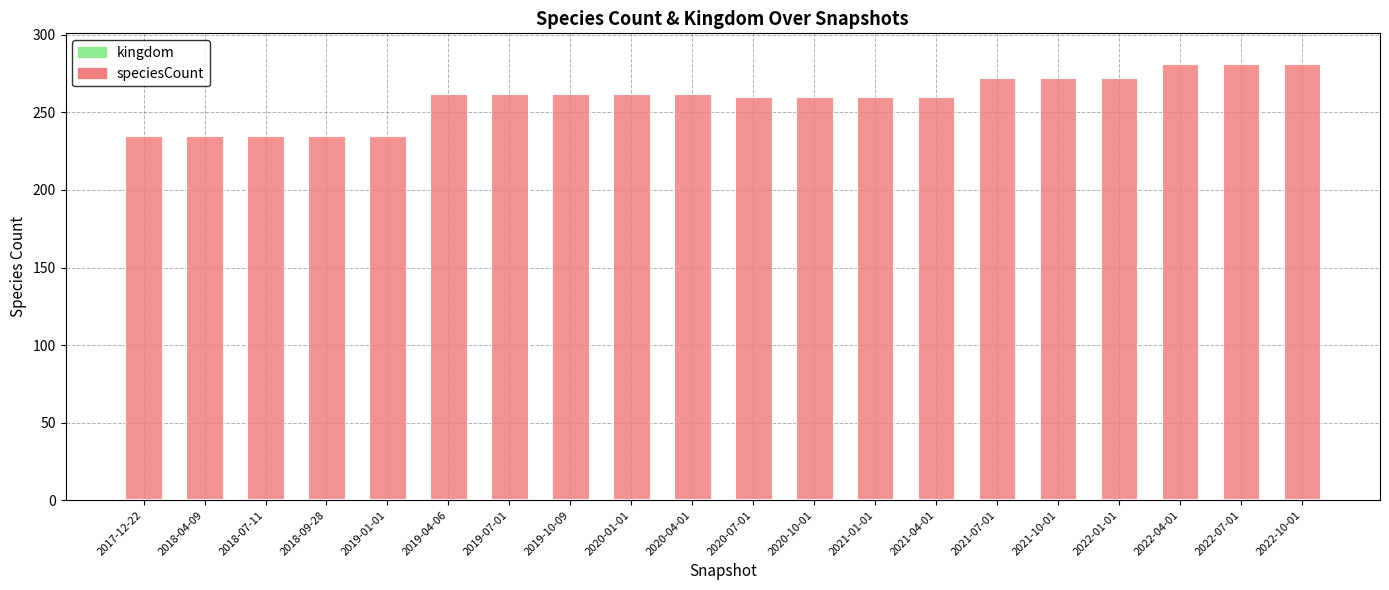

Which series has the largest range (max minus min)?

speciesCount